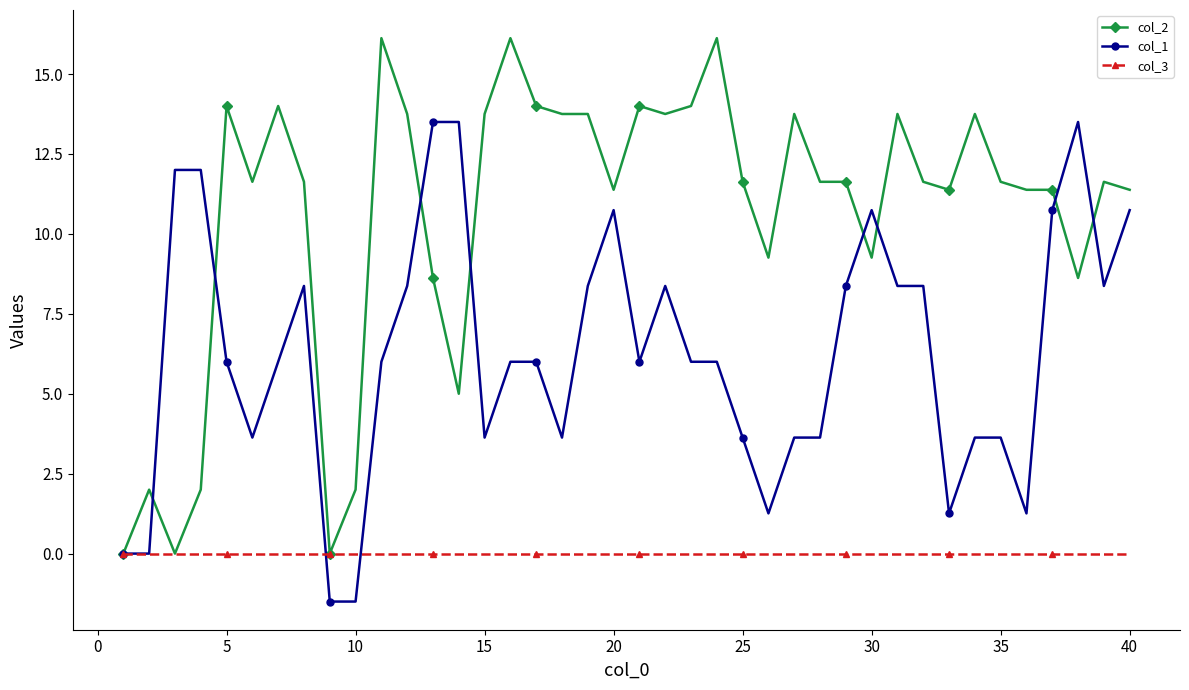

True or false: col_2 has more than 1 points higher than both neighbors.

True